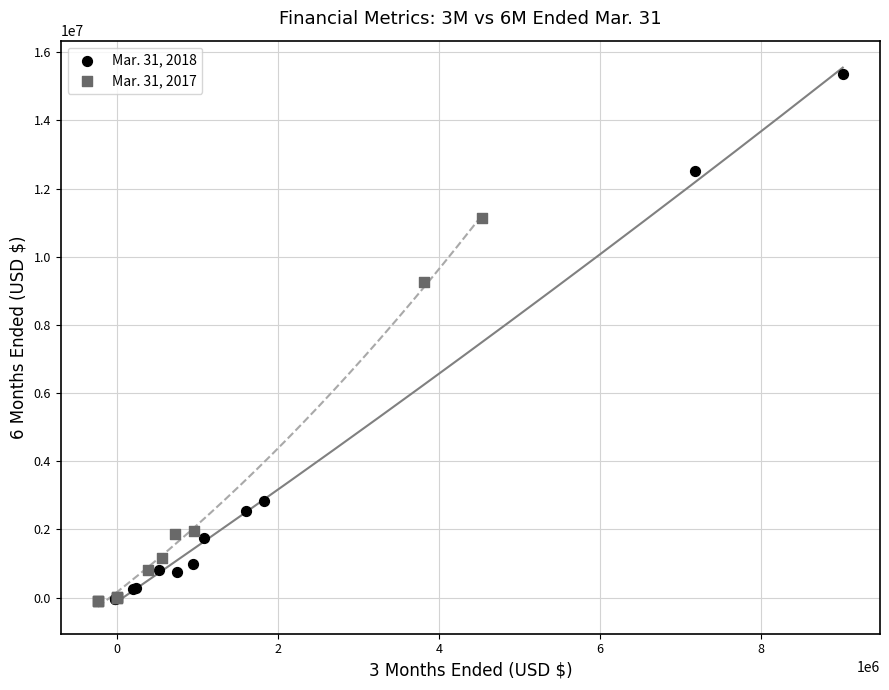

What are all the series names shown in the legend?

Mar. 31, 2018, Mar. 31, 2017